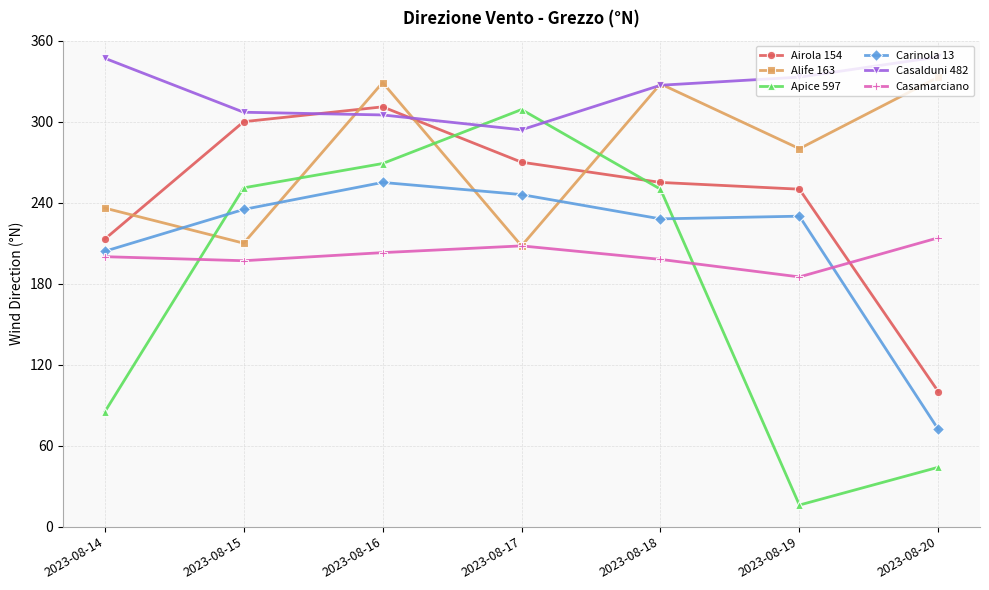

How many lines are shown in the chart?

6